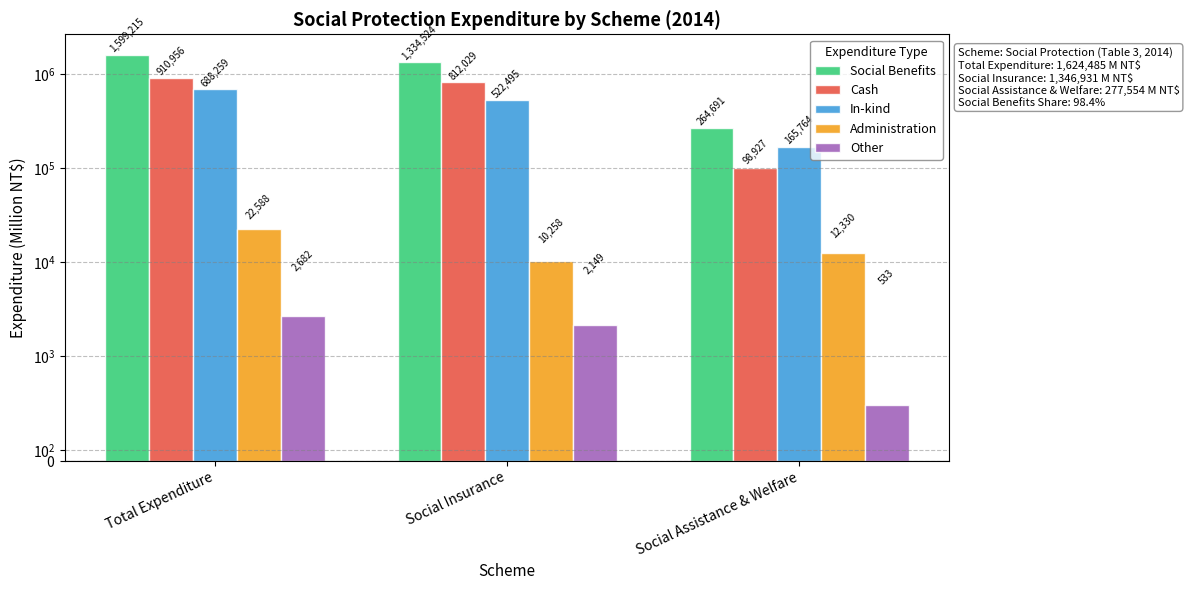

The Social Benefits series shows 1599215 at Total Expenditure. True or false?

True